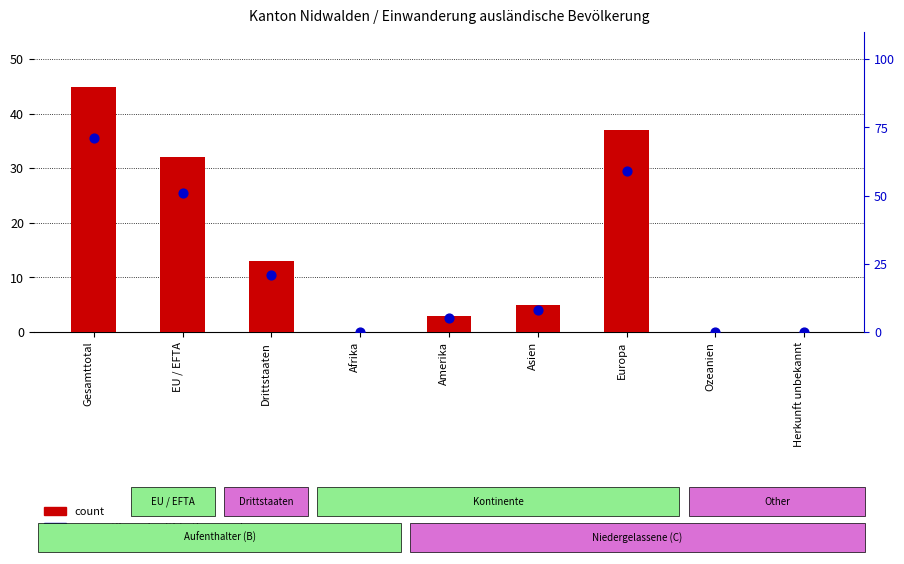

What is the total value across all series at Asien?

13